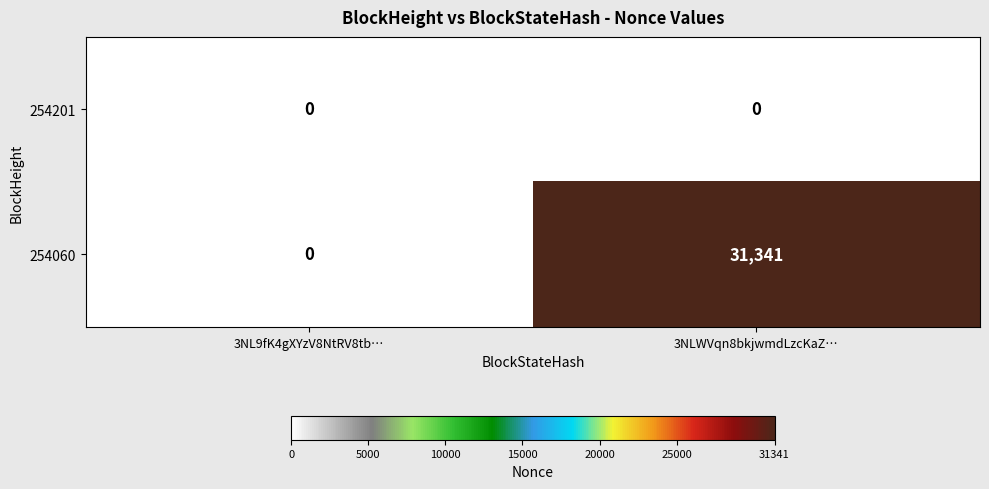

Between 3NL9fK4gXYzV8NtRV8tb… and 3NLWVqn8bkjwmdLzcKaZ…, which series saw the biggest shift?

254060